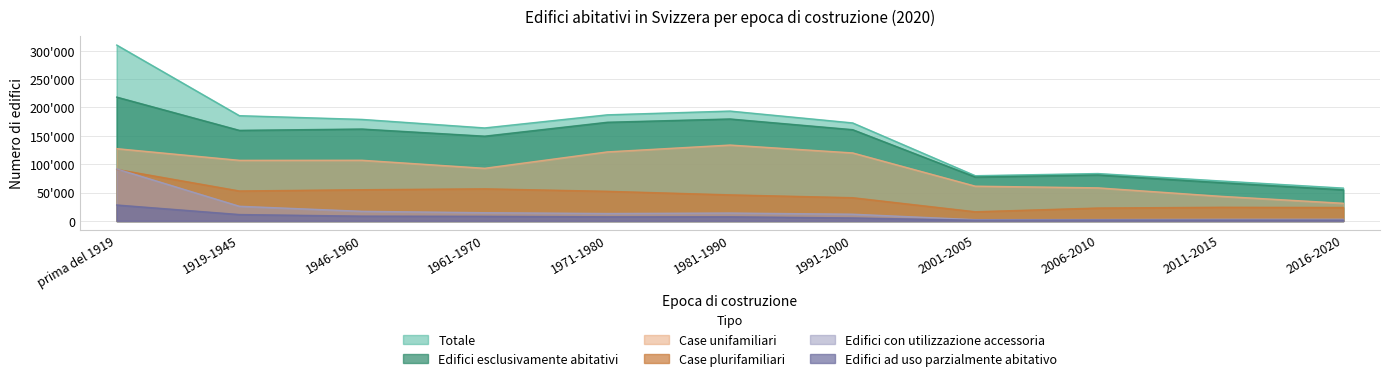

Which series changed the most between 1971-1980 and 2011-2015?

Totale